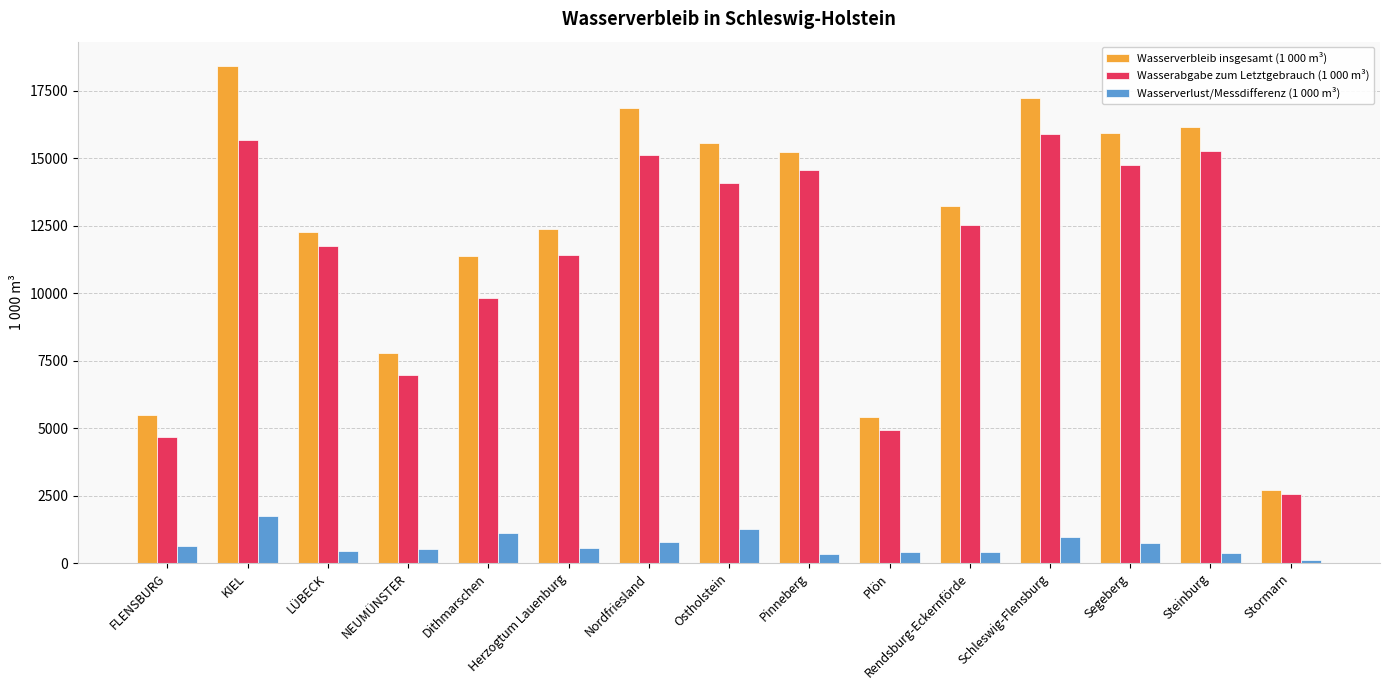

Between LÜBECK and NEUMÜNSTER, which series saw the biggest shift?

Wasserabgabe zum Letztgebrauch (1 000 m³)